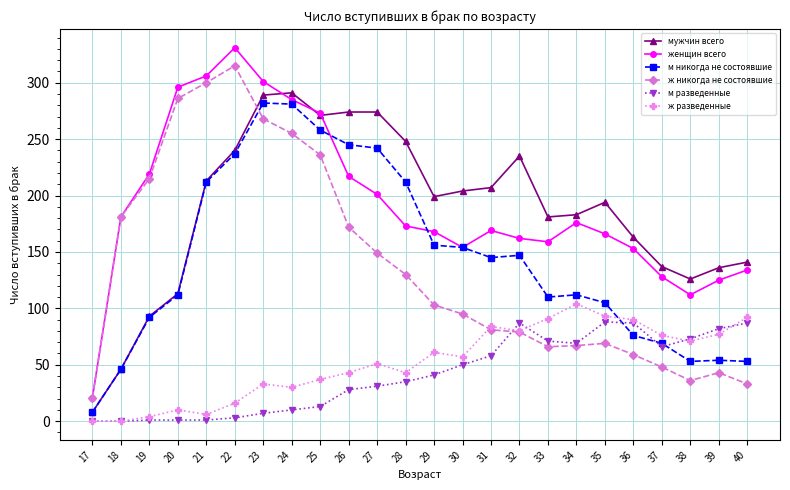

Does the chart have visible grid lines?

Yes